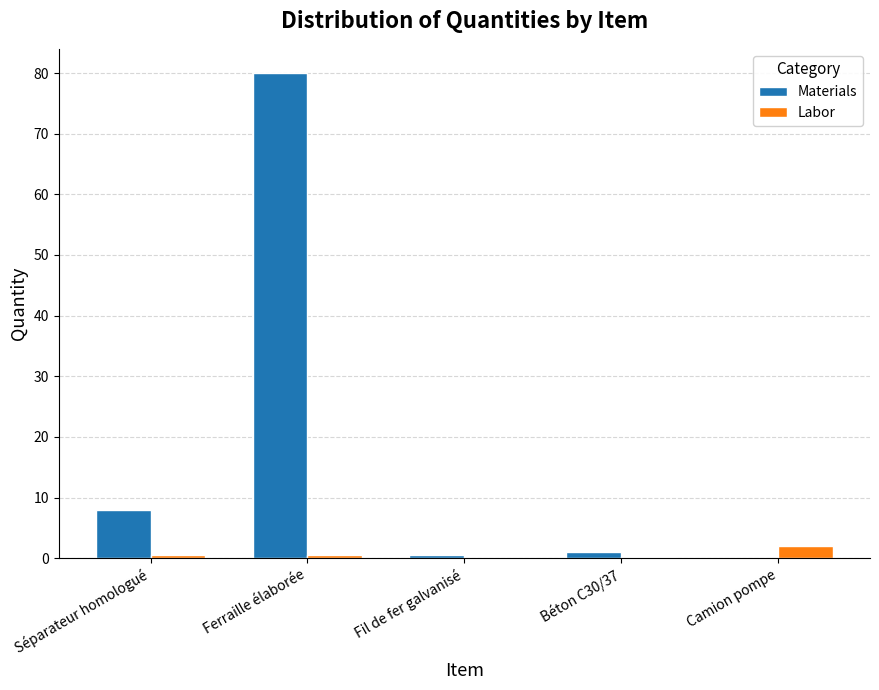

At which category does the chart reach its peak across all series?

Ferraille élaborée